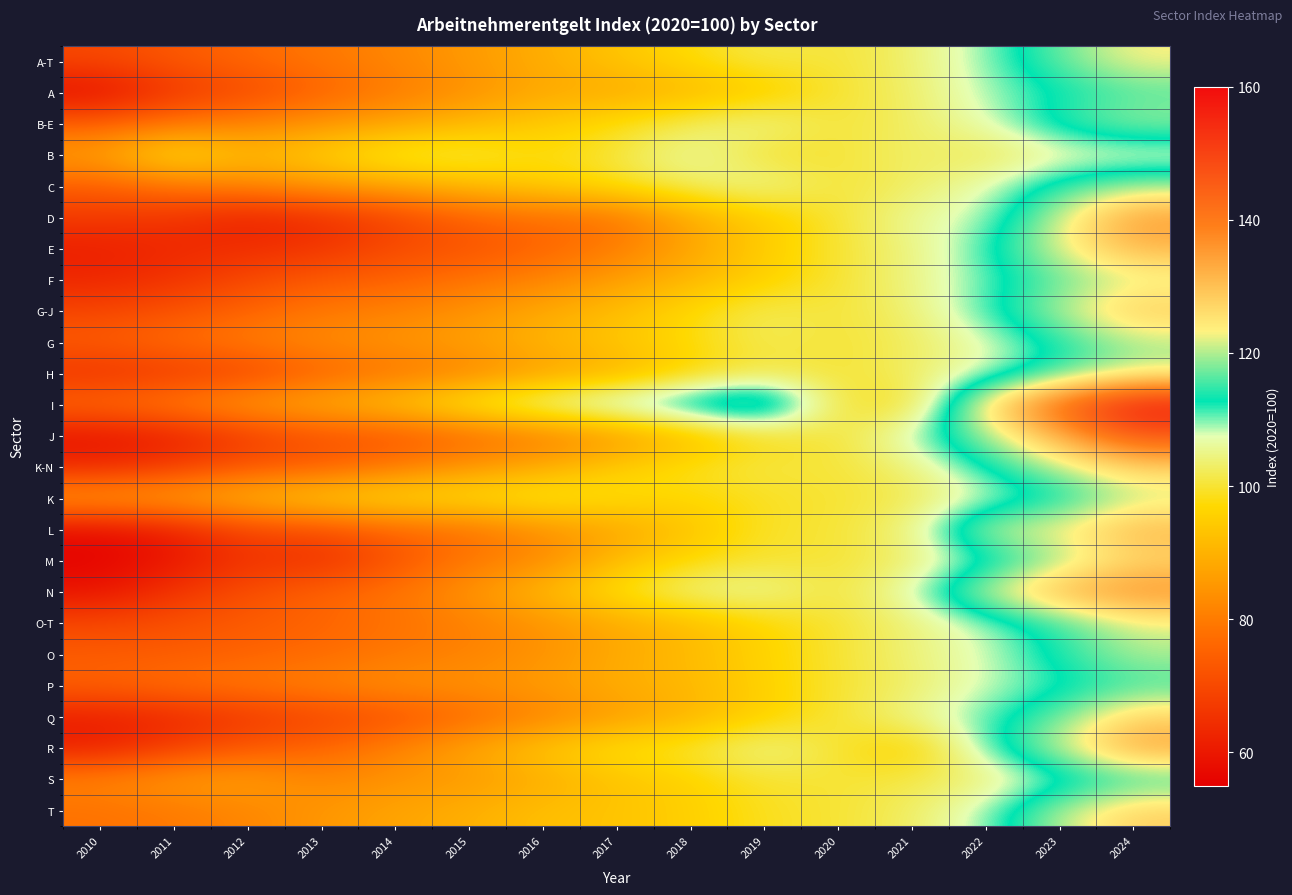

Reading right to left, transcribe all the data shown in this chart.

A-T: 2024=123.4	2023=116.9	2022=109.5	2021=103.6	2020=100.0	2019=101.7	2018=97.6	2017=93.4	2016=89.1	2015=85.6	2014=82.1	2013=79.2	2012=76.5	2011=73.2	2010=69.9
A: 2024=115.8	2023=112.6	2022=109.0	2021=103.0	2020=100.0	2019=94.3	2018=90.9	2017=88.2	2016=88.3	2015=83.8	2014=79.9	2013=75.3	2012=70.2	2011=66.6	2010=57.7
B-E: 2024=119.6	2023=115.0	2022=107.2	2021=103.0	2020=100.0	2019=105.8	2018=102.5	2017=98.0	2016=94.2	2015=91.1	2014=87.5	2013=84.5	2012=81.2	2011=78.7	2010=74.4
B: 2024=105.7	2023=105.5	2022=101.3	2021=103.6	2020=100.0	2019=99.2	2018=107.0	2017=100.4	2016=97.8	2015=101.9	2014=101.3	2013=95.7	2012=91.2	2011=99.6	2010=86.6
C: 2024=118.9	2023=114.7	2022=107.1	2021=102.8	2020=100.0	2019=106.3	2018=103.1	2017=98.9	2016=95.0	2015=91.8	2014=88.3	2013=85.4	2012=82.1	2011=79.3	2010=74.8
D: 2024=135.2	2023=121.0	2022=108.4	2021=106.2	2020=100.0	2019=94.8	2018=89.0	2017=78.2	2016=77.7	2015=75.4	2014=69.1	2013=64.7	2012=61.9	2011=66.2	2010=67.1
E: 2024=131.6	2023=122.3	2022=111.3	2021=104.4	2020=100.0	2019=95.0	2018=87.4	2017=80.0	2016=75.6	2015=72.3	2014=70.6	2013=65.8	2012=64.5	2011=63.4	2010=61.6
F: 2024=121.3	2023=116.6	2022=110.4	2021=104.7	2020=100.0	2019=95.5	2018=90.8	2017=86.2	2016=81.5	2015=78.5	2014=75.2	2013=73.7	2012=70.0	2011=65.7	2010=63.0
G-J: 2024=128.9	2023=120.3	2022=111.3	2021=103.9	2020=100.0	2019=102.6	2018=97.1	2017=92.0	2016=88.4	2015=84.3	2014=81.2	2013=79.5	2012=75.7	2011=72.0	2010=69.2
G: 2024=120.0	2023=113.6	2022=107.2	2021=102.4	2020=100.0	2019=102.2	2018=97.4	2017=93.8	2016=90.5	2015=86.9	2014=84.7	2013=83.0	2012=80.5	2011=77.6	2010=74.4
H: 2024=120.5	2023=114.5	2022=107.3	2021=103.0	2020=100.0	2019=101.0	2018=96.3	2017=89.4	2016=86.5	2015=81.4	2014=78.6	2013=75.2	2012=69.1	2011=66.8	2010=65.2
I: 2024=157.7	2023=144.3	2022=126.7	2021=98.4	2020=100.0	2019=124.1	2018=118.5	2017=112.9	2016=107.9	2015=101.2	2014=93.8	2013=89.5	2012=86.5	2011=81.0	2010=77.1
J: 2024=146.5	2023=132.6	2022=118.8	2021=109.3	2020=100.0	2019=98.7	2018=91.3	2017=84.5	2016=79.7	2015=76.2	2014=72.3	2013=72.1	2012=67.2	2011=61.2	2010=58.9
K-N: 2024=127.8	2023=120.5	2022=112.8	2021=104.0	2020=100.0	2019=101.3	2018=98.8	2017=94.6	2016=88.6	2015=84.7	2014=79.6	2013=74.4	2012=73.1	2011=67.4	2010=63.5
K: 2024=120.3	2023=112.3	2022=107.5	2021=101.5	2020=100.0	2019=99.1	2018=96.8	2017=98.5	2016=100.7	2015=98.6	2014=98.1	2013=95.8	2012=91.6	2011=87.9	2010=86.5
L: 2024=131.6	2023=123.6	2022=121.7	2021=104.8	2020=100.0	2019=99.6	2018=93.1	2017=87.4	2016=83.8	2015=77.9	2014=76.0	2013=71.1	2012=69.9	2011=61.3	2010=57.8
M: 2024=126.7	2023=118.6	2022=110.4	2021=103.2	2020=100.0	2019=100.0	2018=97.2	2017=91.7	2016=82.4	2015=79.4	2014=72.2	2013=64.8	2012=66.1	2011=59.8	2010=55.8
N: 2024=136.8	2023=132.2	2022=121.6	2021=108.2	2020=100.0	2019=106.6	2018=105.4	2017=98.7	2016=91.7	2015=84.6	2014=78.8	2013=75.6	2012=71.4	2011=65.9	2010=59.2
O-T: 2024=122.0	2023=114.5	2022=108.8	2021=103.8	2020=100.0	2019=96.6	2018=91.6	2017=88.4	2016=84.3	2015=80.9	2014=78.1	2013=75.6	2012=73.9	2011=71.6	2010=69.7
O: 2024=120.1	2023=114.1	2022=107.8	2021=104.2	2020=100.0	2019=96.2	2018=91.5	2017=88.5	2016=84.1	2015=81.3	2014=79.5	2013=77.0	2012=75.5	2011=74.2	2010=74.1
P: 2024=115.2	2023=111.4	2022=108.0	2021=102.9	2020=100.0	2019=95.8	2018=91.0	2017=89.2	2016=86.0	2015=84.3	2014=83.9	2013=81.5	2012=79.7	2011=78.0	2010=75.2
Q: 2024=127.7	2023=117.0	2022=110.8	2021=105.5	2020=100.0	2019=95.7	2018=90.3	2017=85.9	2016=81.3	2015=76.6	2014=71.7	2013=69.4	2012=66.4	2011=63.1	2010=61.4
R: 2024=134.2	2023=120.9	2022=111.2	2021=94.4	2020=100.0	2019=106.0	2018=100.0	2017=98.8	2016=93.8	2015=87.8	2014=81.5	2013=75.6	2012=73.6	2011=68.0	2010=61.7
S: 2024=113.8	2023=109.7	2022=103.5	2021=101.2	2020=100.0	2019=100.0	2018=95.8	2017=93.2	2016=89.1	2015=85.7	2014=84.3	2013=81.9	2012=86.7	2011=85.8	2010=81.6
T: 2024=128.1	2023=120.2	2022=109.3	2021=102.8	2020=100.0	2019=99.0	2018=95.3	2017=93.2	2016=92.5	2015=89.4	2014=87.5	2013=85.0	2012=82.0	2011=79.5	2010=78.2